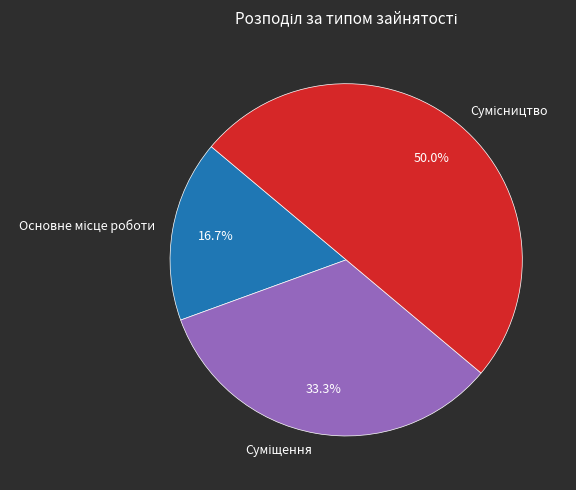

To the nearest percent, what is the difference between the Суміщення and Сумісництво slice percentages?

17%